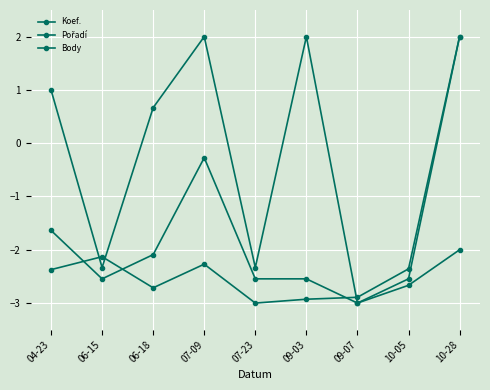

At which label is Koef. closest to 0?

07-09